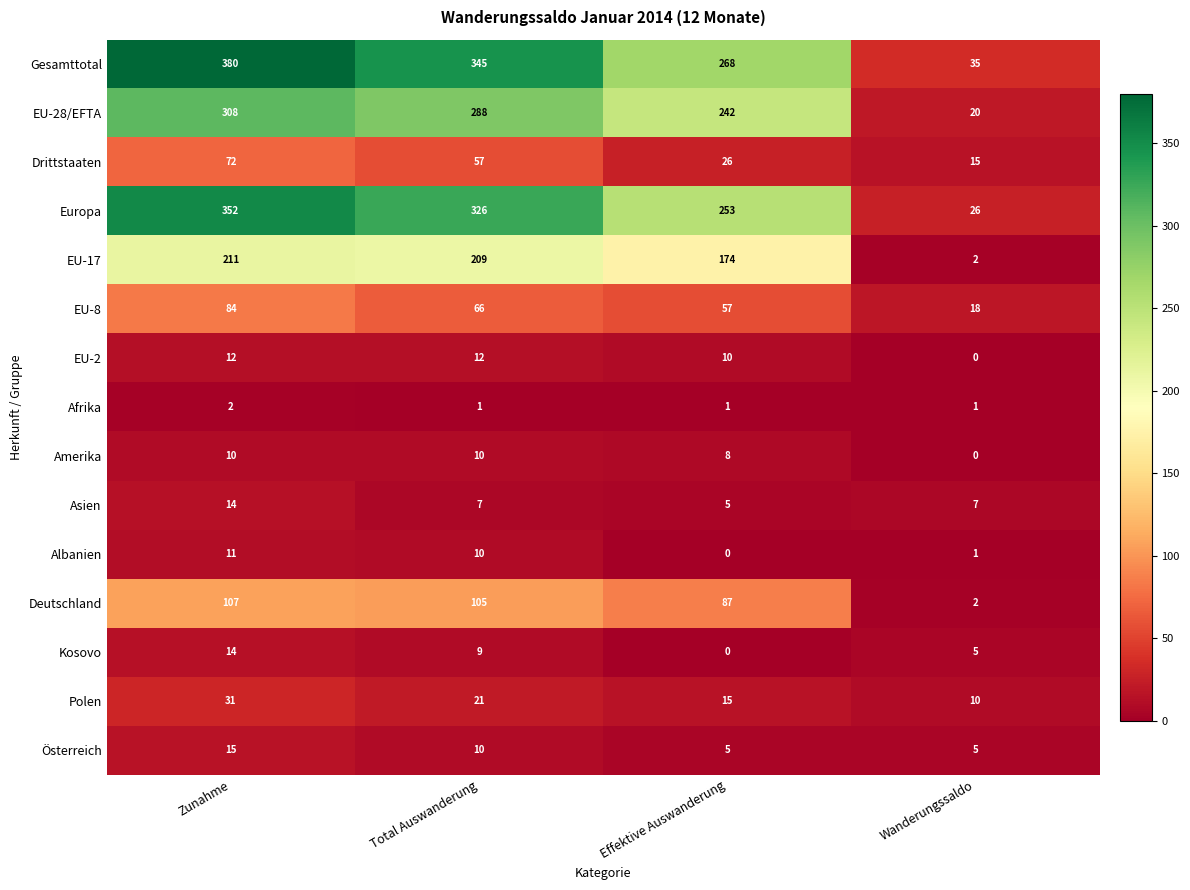

How many categories are shown in the chart?

4